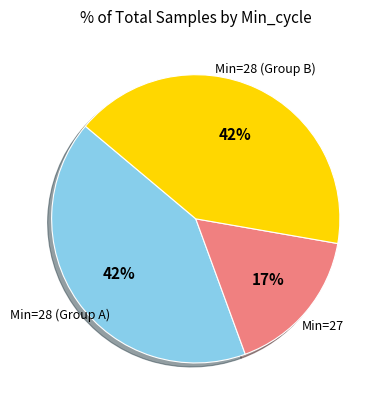

Count the number of slices in the pie.

3